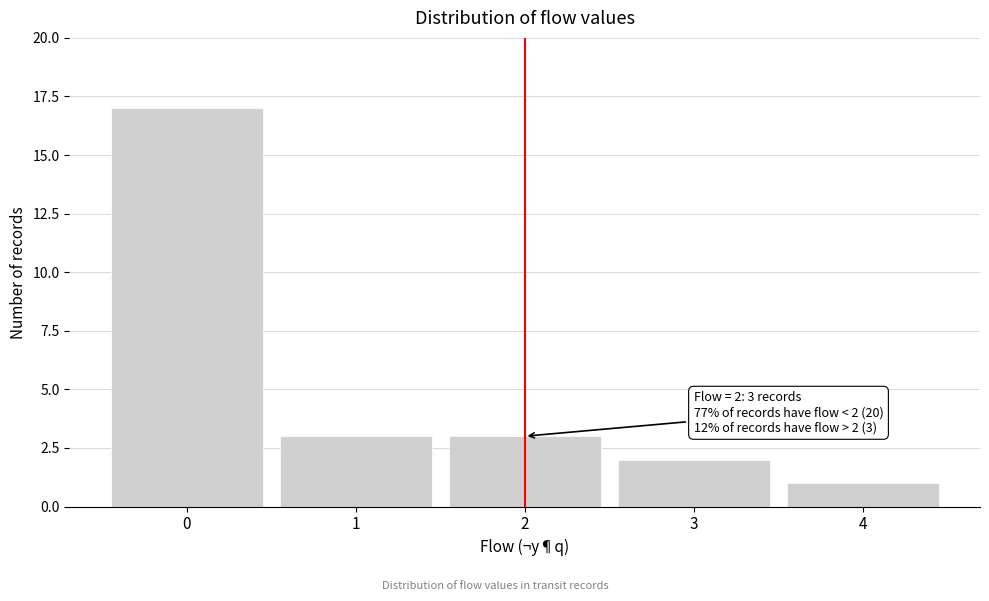

Reading right to left, list all the values displayed in this chart.

4=1	3=2	2=3	1=3	0=17